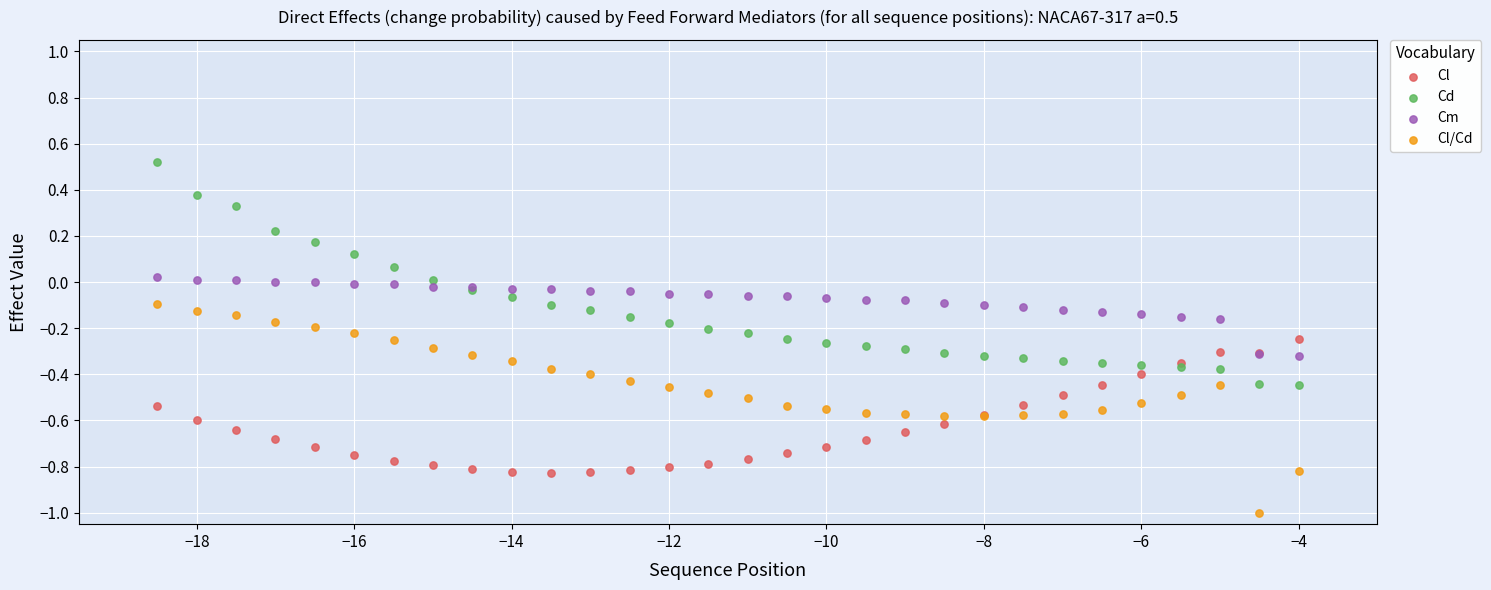

Which series reaches the maximum Y coordinate?

Cd